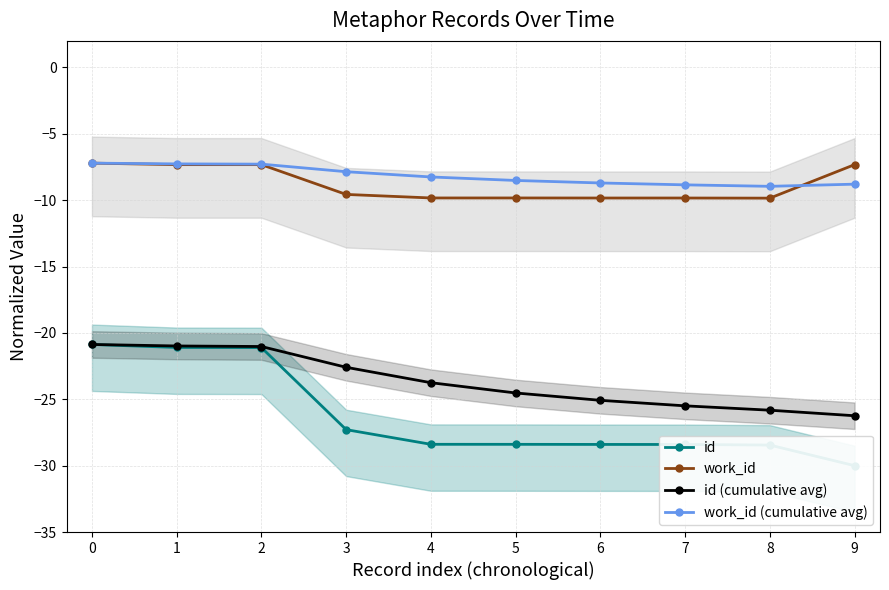

What is the average value of the work_id (cumulative avg) series?

-8.2